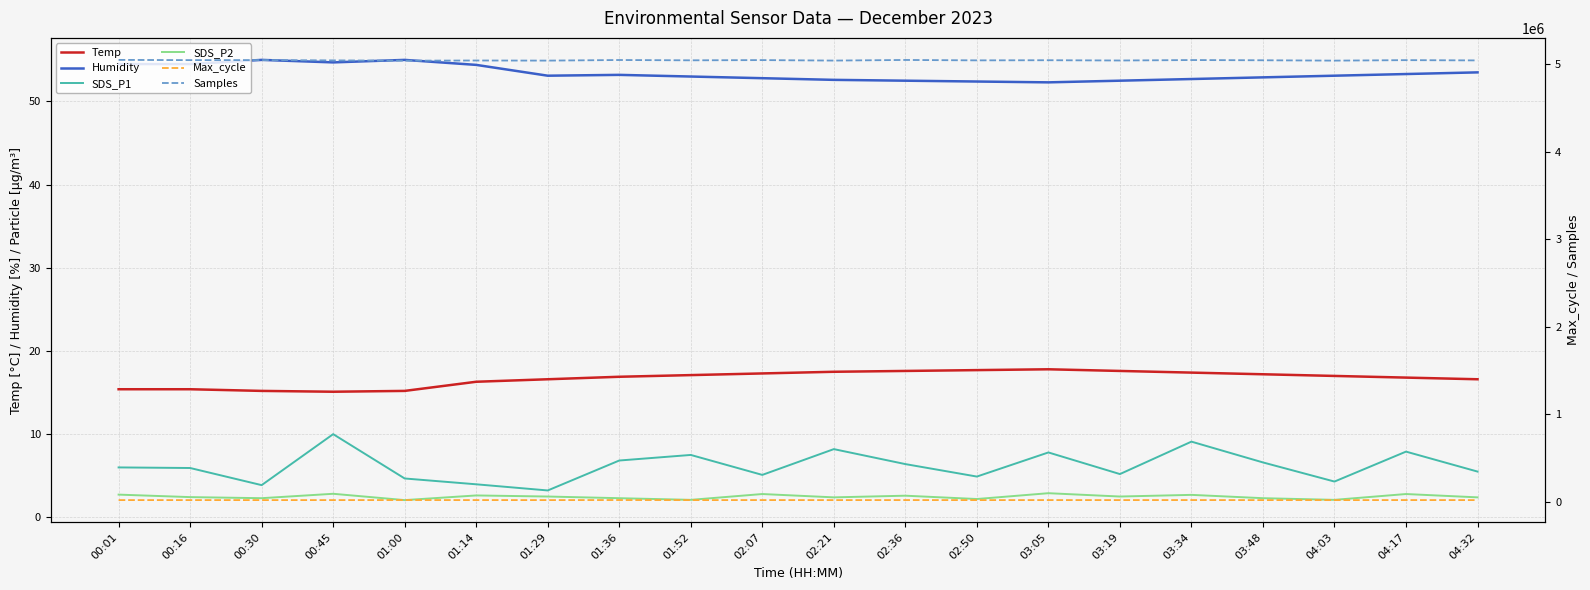

Which category has the lowest value in the Temp series?

00:45